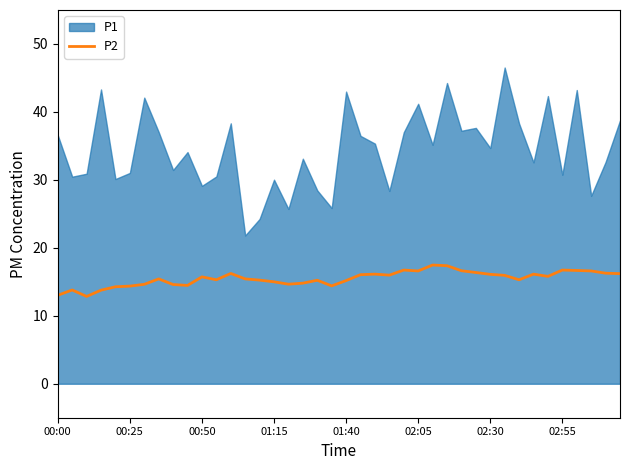

What position from the right is 11?

29